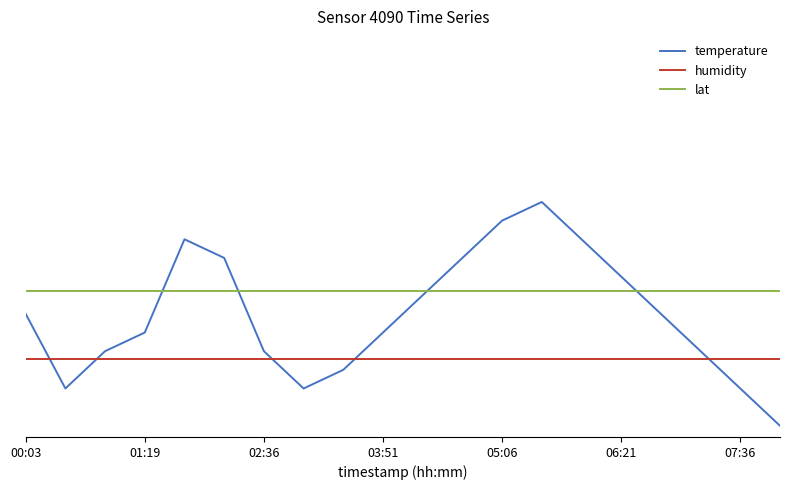

Does the chart have visible grid lines?

No